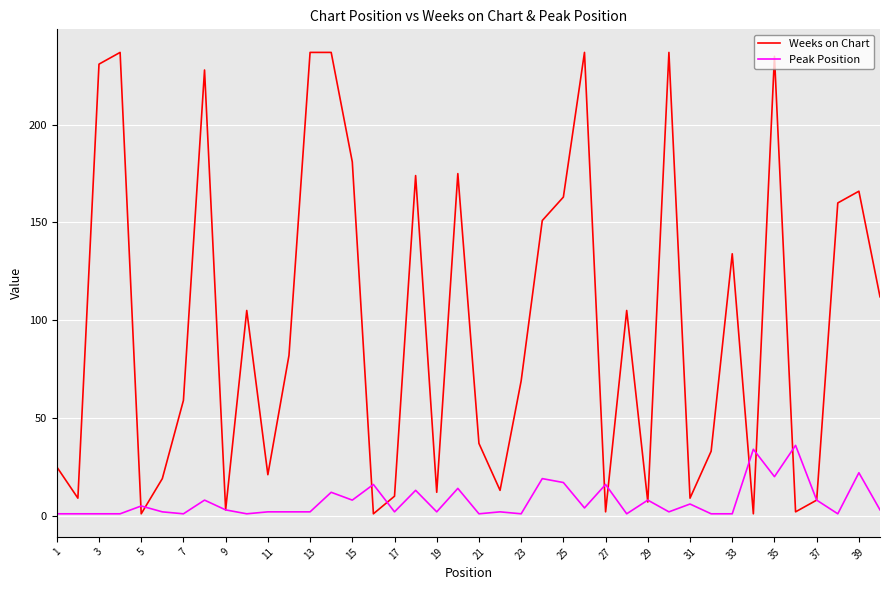

Rank the series by their average value, from highest to lowest.

Weeks on Chart, Peak Position